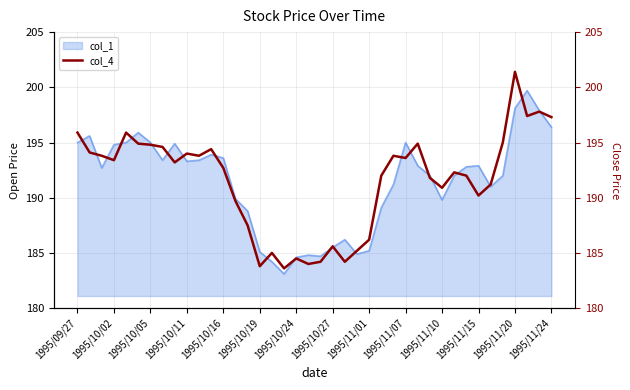

Reading left to right, what are all the values shown in this chart?

195.9	194.1	193.8	193.4	195.9	194.9	194.8	194.6	193.2	194.0	193.8	194.4	192.7	189.7	187.5	183.8	185.0	183.6	184.5	184.0	184.2	185.6	184.2	185.2	186.2	192.0	193.8	193.6	194.9	191.8	190.9	192.3	192.0	190.2	191.2	195.0	201.4	197.4	197.8	197.3